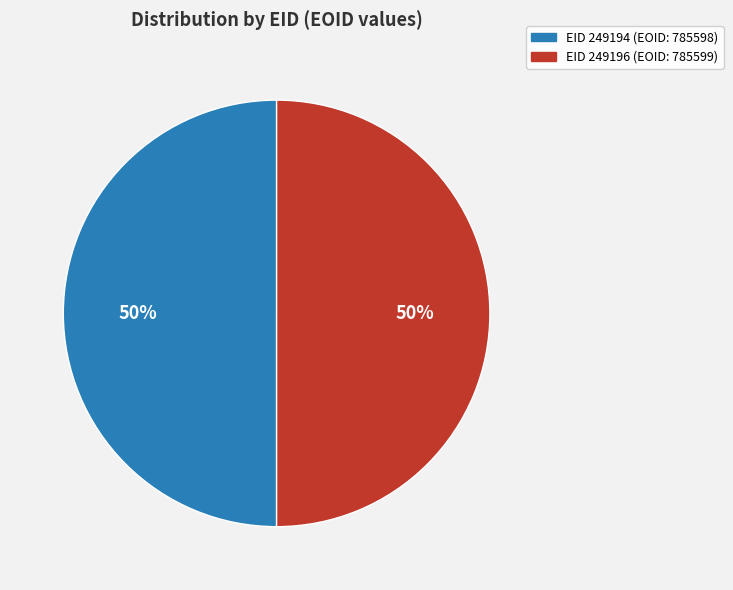

To the nearest percent, what is the average slice percentage?

50%